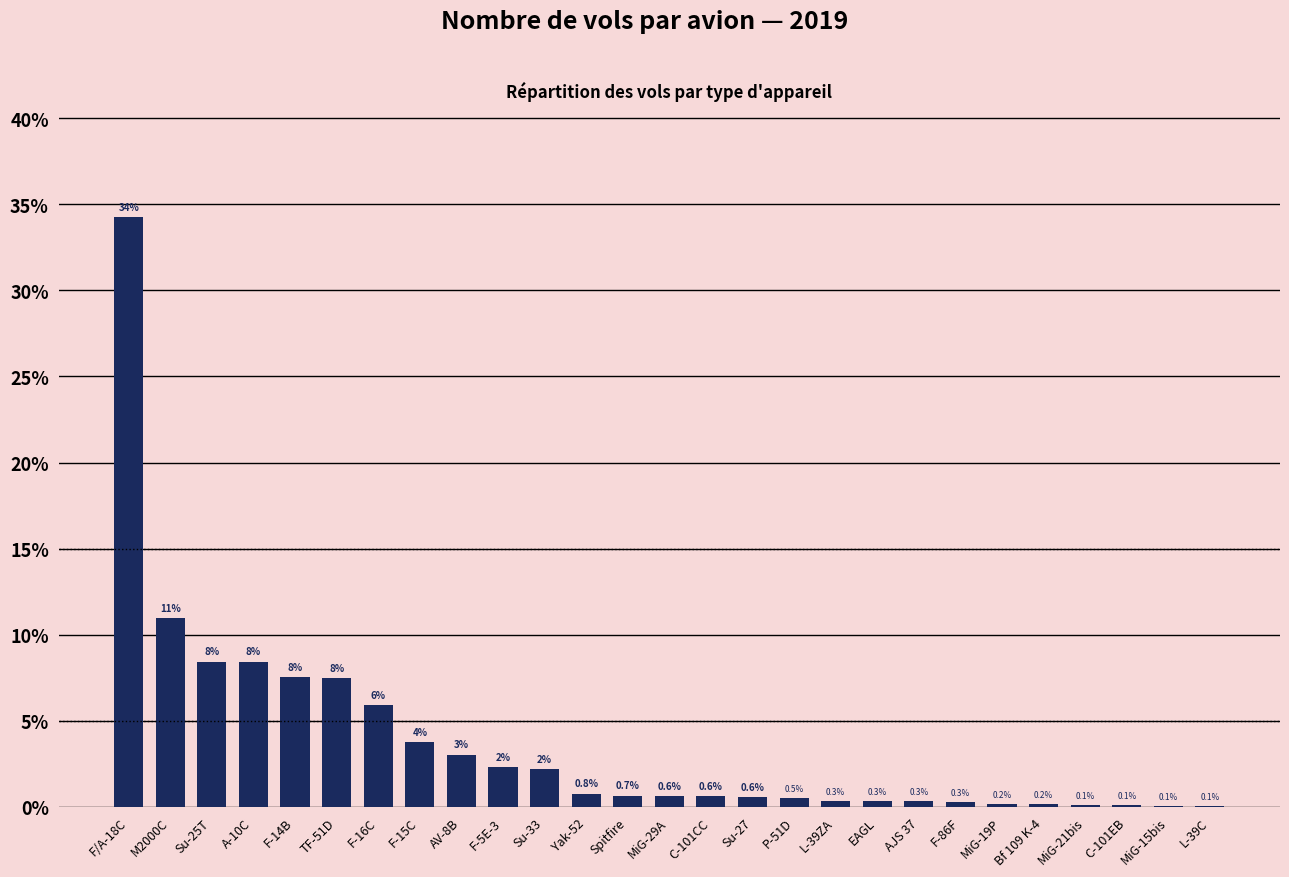

At which category does the chart reach its peak across all series?

F/A-18C